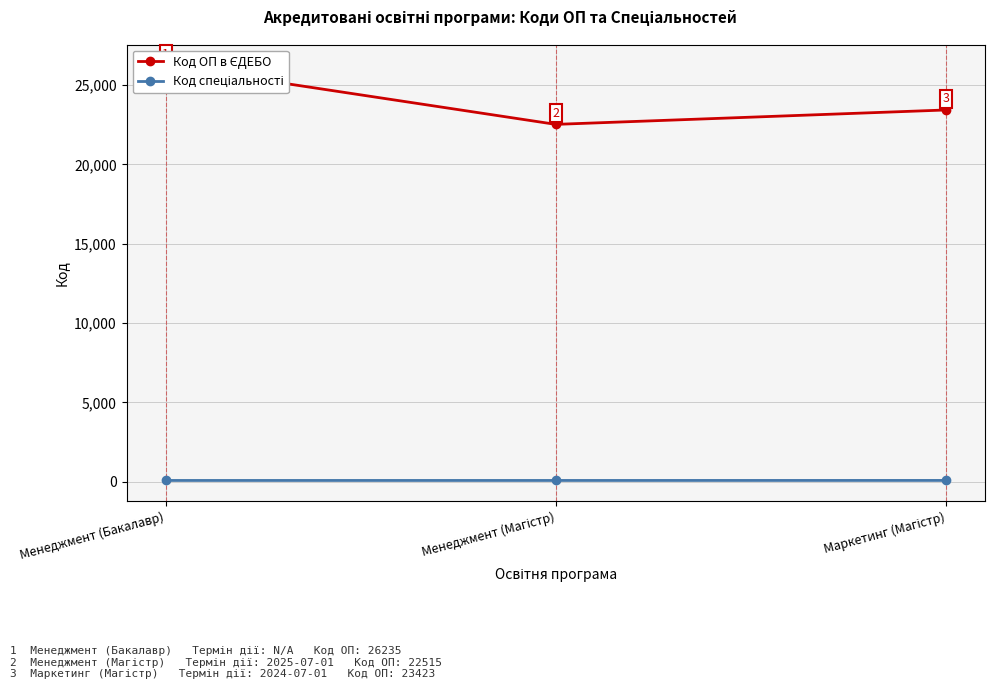

Which series has the largest total across all categories?

Код ОП в ЄДЕБО